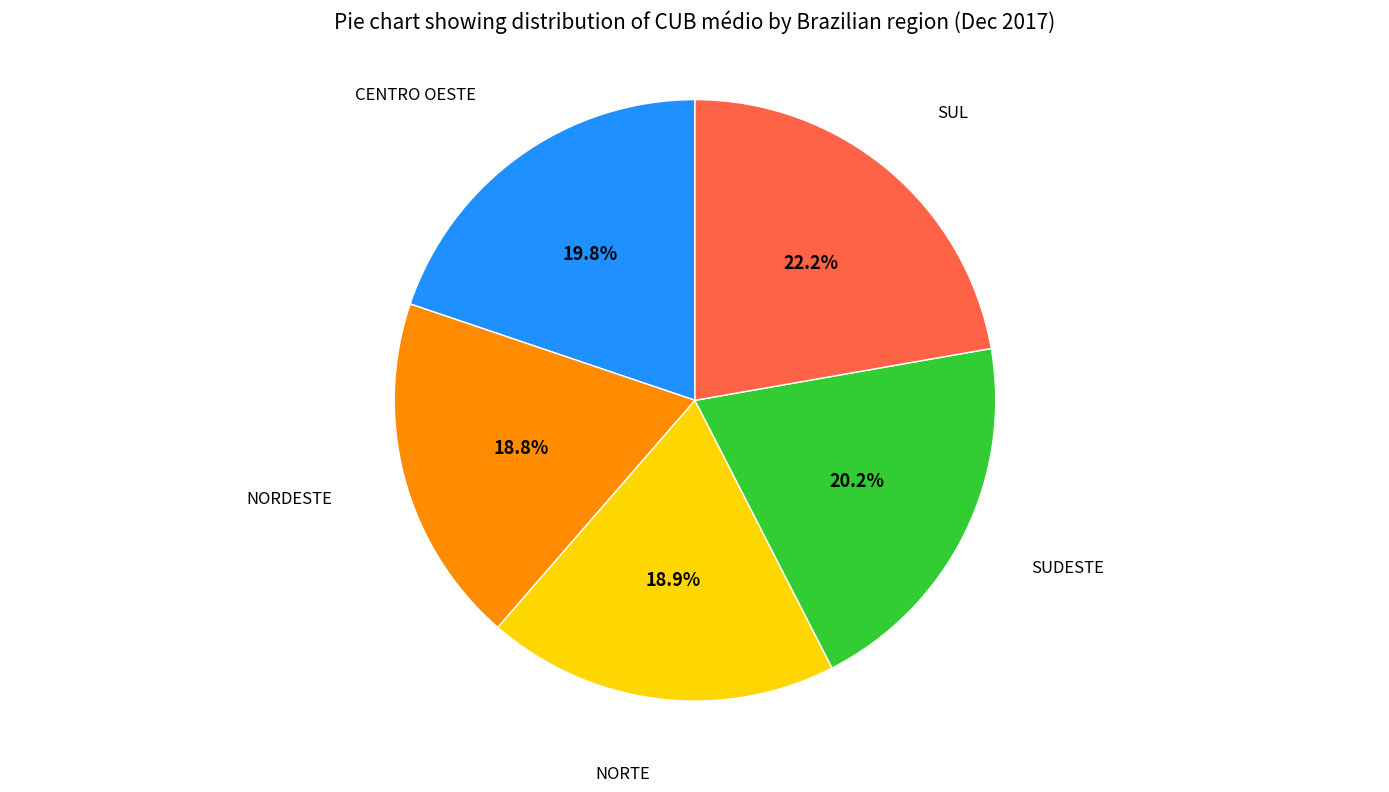

Is there a majority slice in this chart?

No